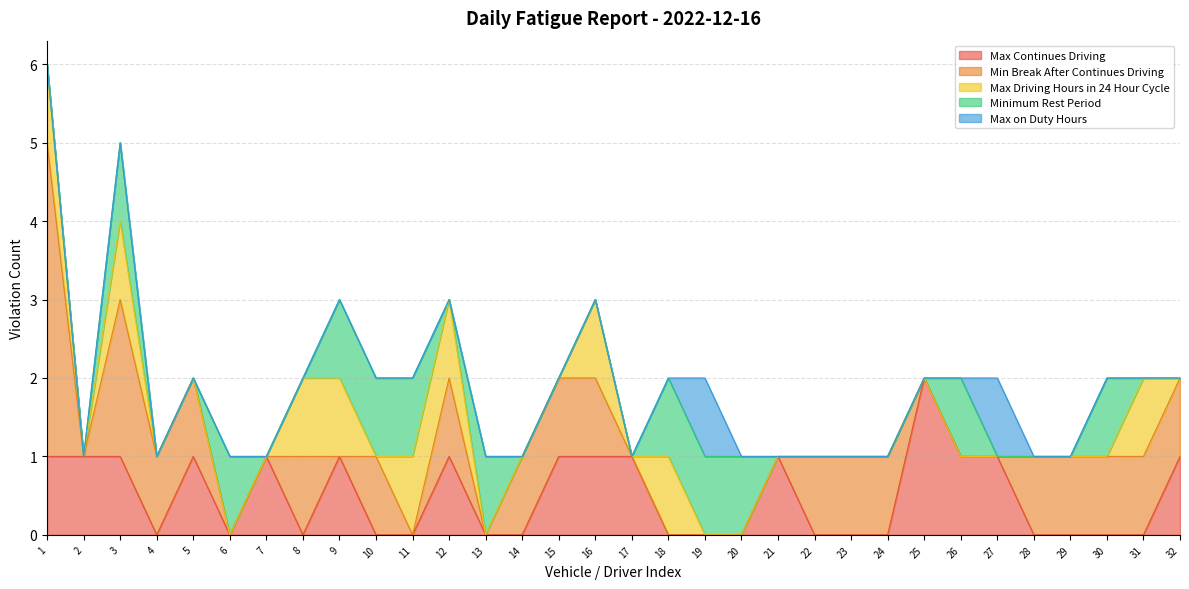

Rank the series at 6 from lowest to highest value.

Max Continues Driving, Min Break After Continues Driving, Max Driving Hours in 24 Hour Cycle, Max on Duty Hours, Minimum Rest Period